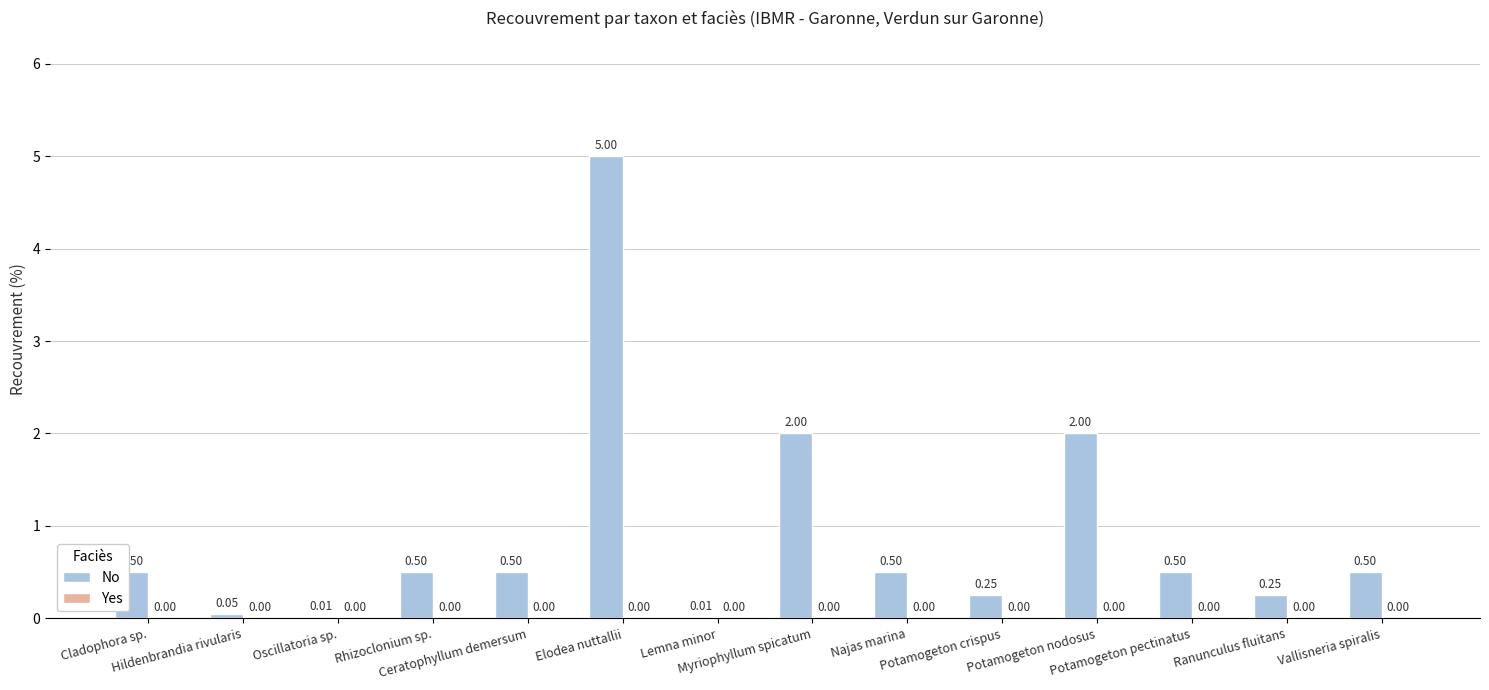

What is the sum of all values?

12.6